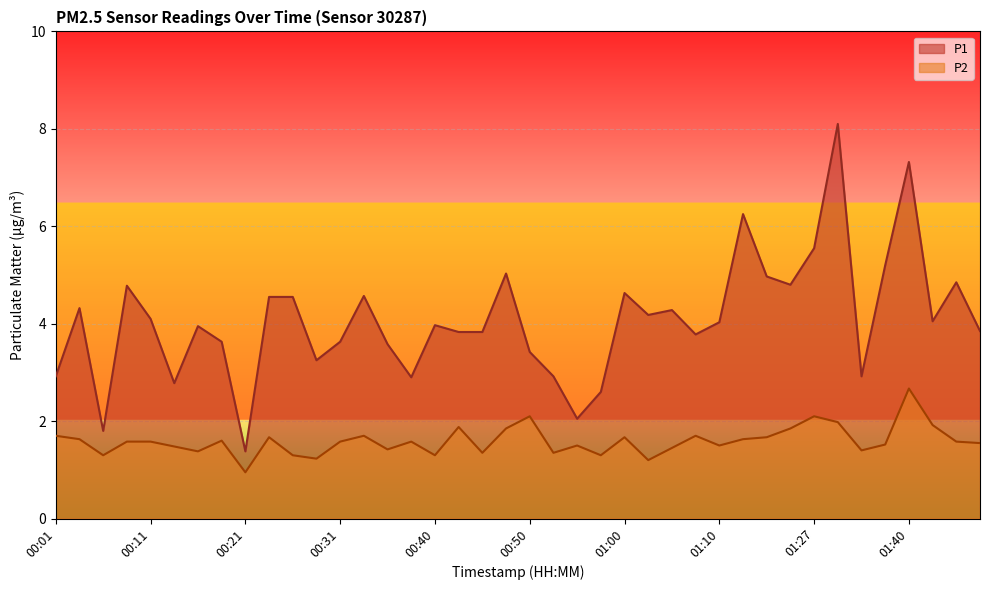

List the series in order of their peak value, lowest first.

P2, P1